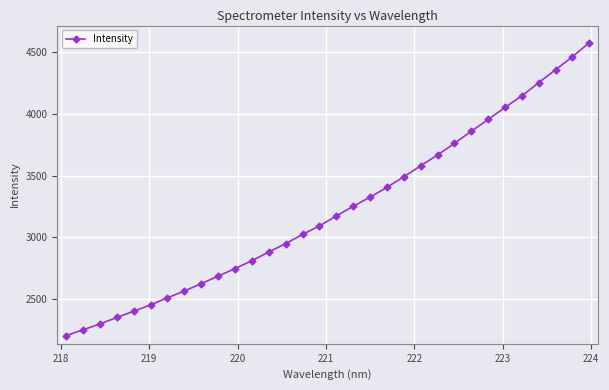

What is the value of the 2nd point from the left?

2252.9